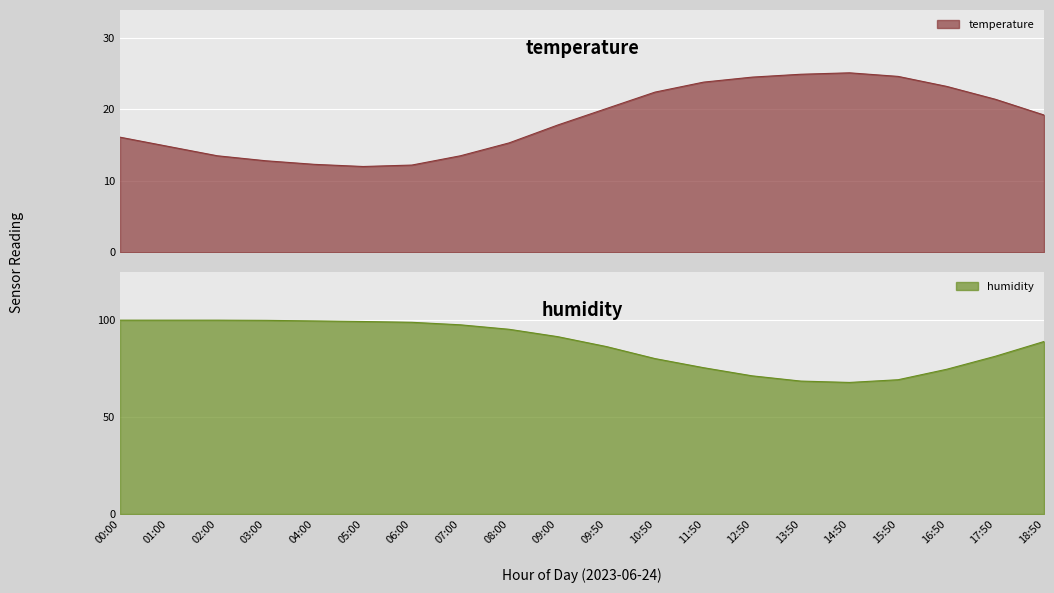

Between 00:00 and 01:00, which series saw the biggest shift?

temperature